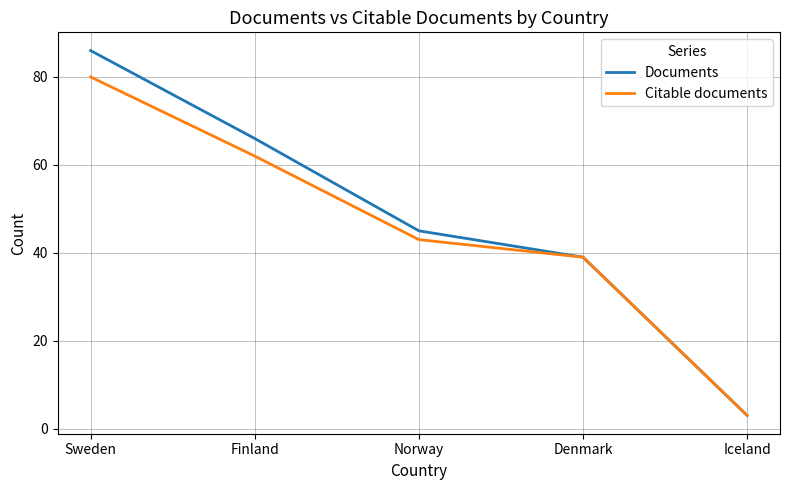

What is the maximum value shown in the chart?

86